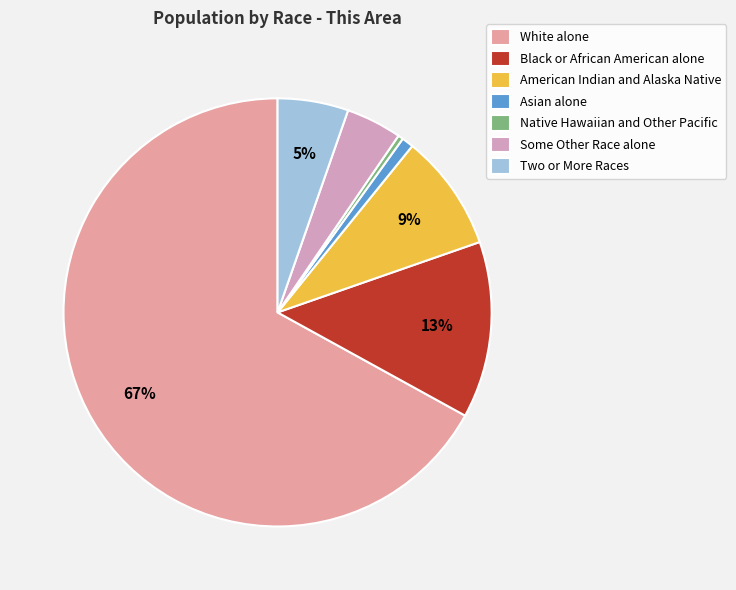

Which slice is the smallest?

Native Hawaiian and Other Pacific